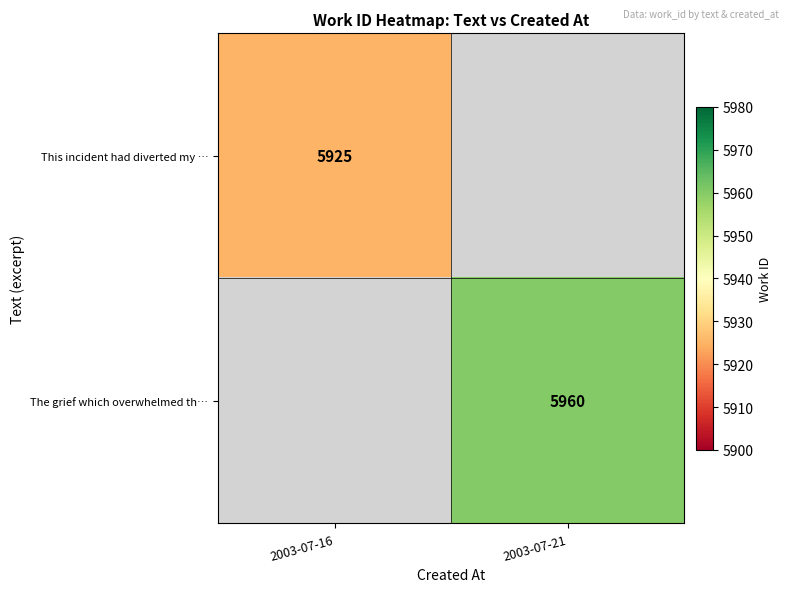

True or false: This incident had diverted my … has a value of 5925 at 2003-07-16.

True